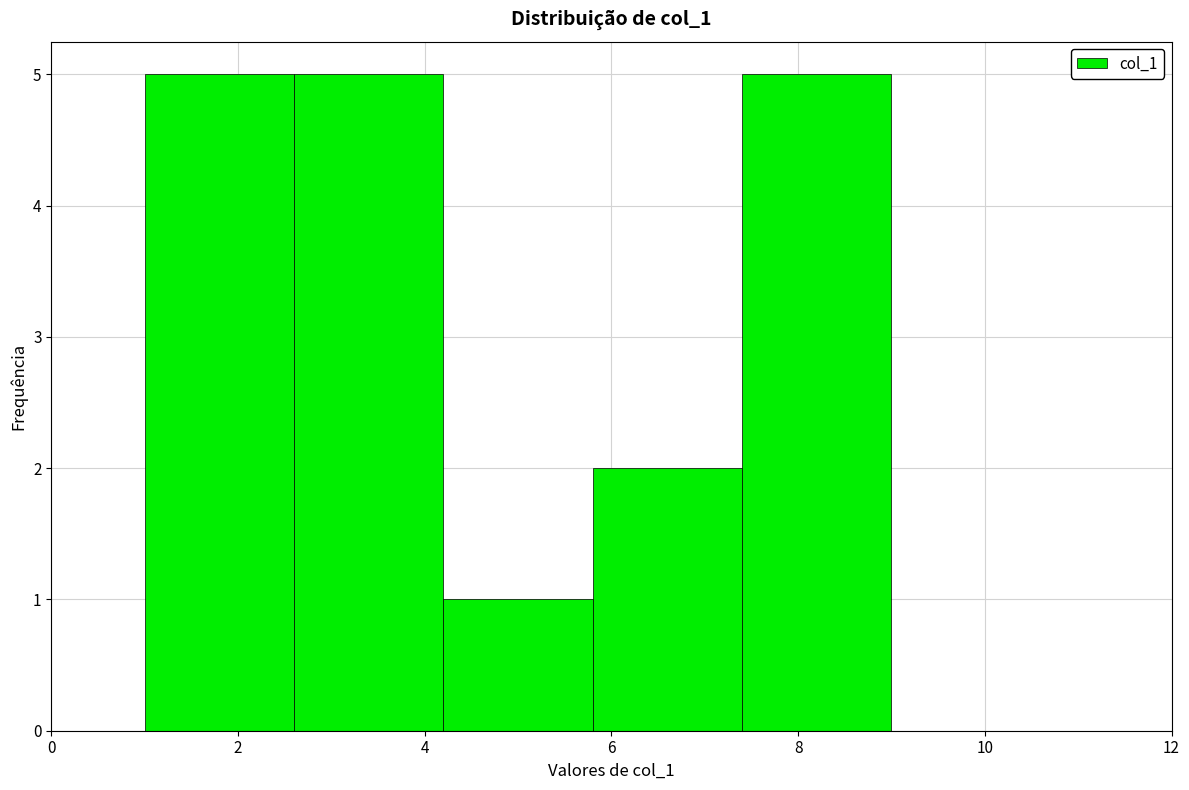

What is the height of the bar covering 1.0 to 2.6 on the x-axis? The values are not printed on the chart, so give them approximately, as read against the axis.

5